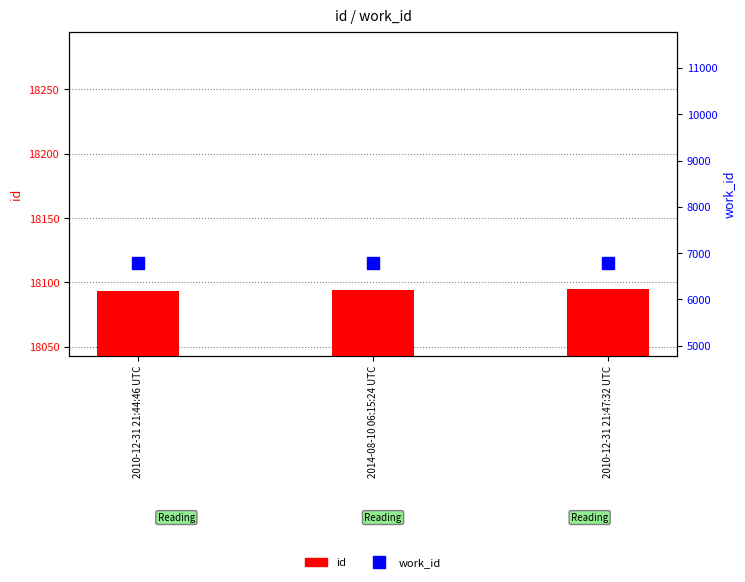

At which label does id first exceed 18094?

2010-12-31 21:47:32 UTC